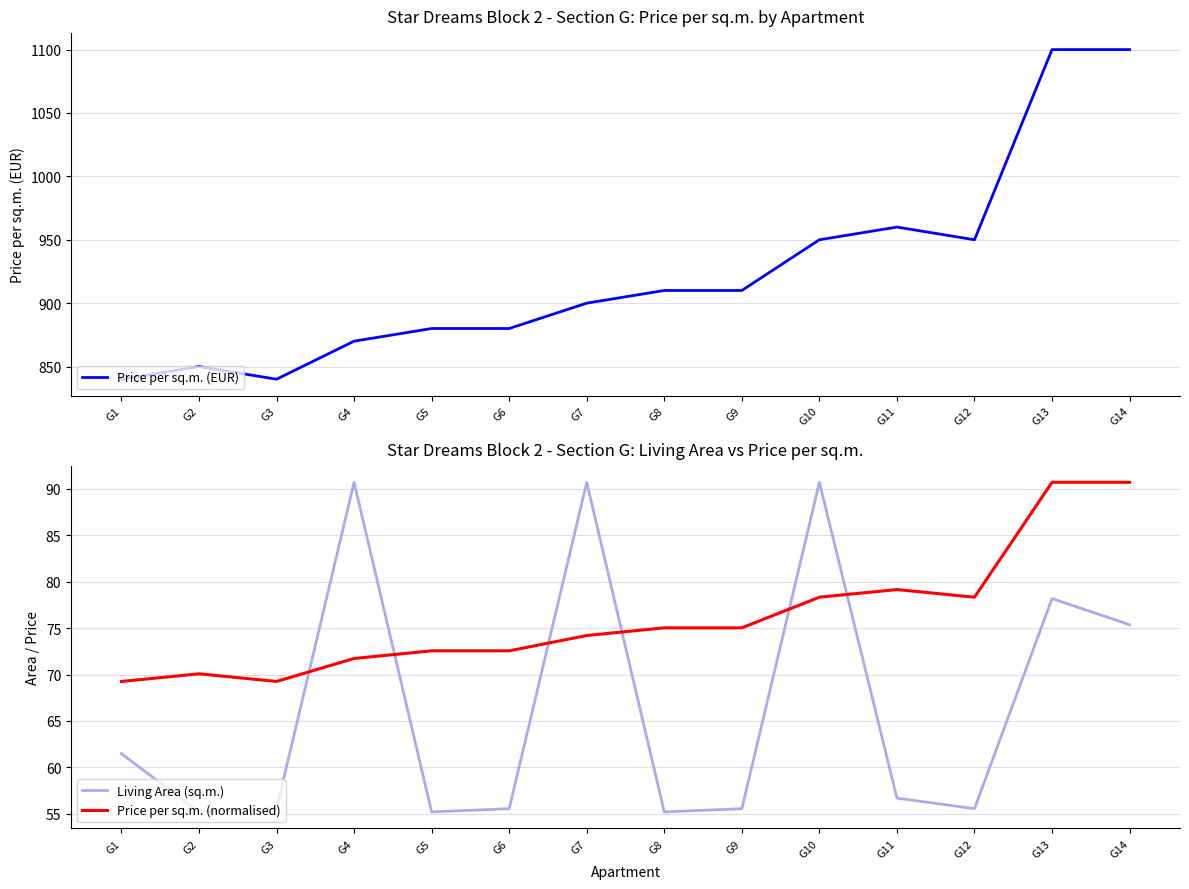

Reading left to right, transcribe all the data shown in this chart.

Price per sq.m. (EUR): 840.0	850.0	840.0	870.0	880.0	880.0	900.0	910.0	910.0	950.0	960.0	950.0	1100.0	1100.0
Living Area (sq.m.): 61.5	55.2	55.6	90.7	55.2	55.6	90.7	55.2	55.6	90.7	56.7	55.6	78.2	75.4
Price per sq.m. (normalised): 69.3	70.1	69.3	71.7	72.6	72.6	74.2	75.0	75.0	78.3	79.1	78.3	90.7	90.7